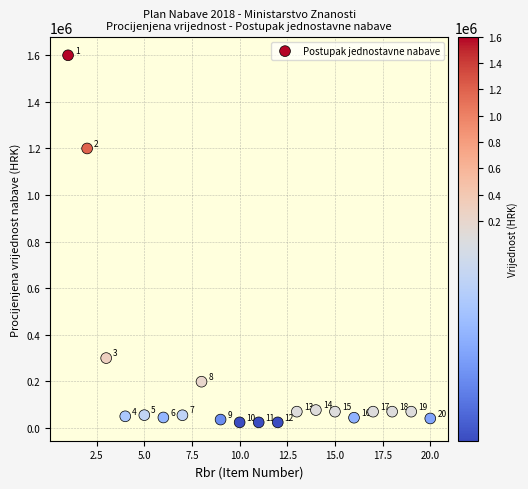

What Y value in the scatter plot is closest to 812000?

1200000